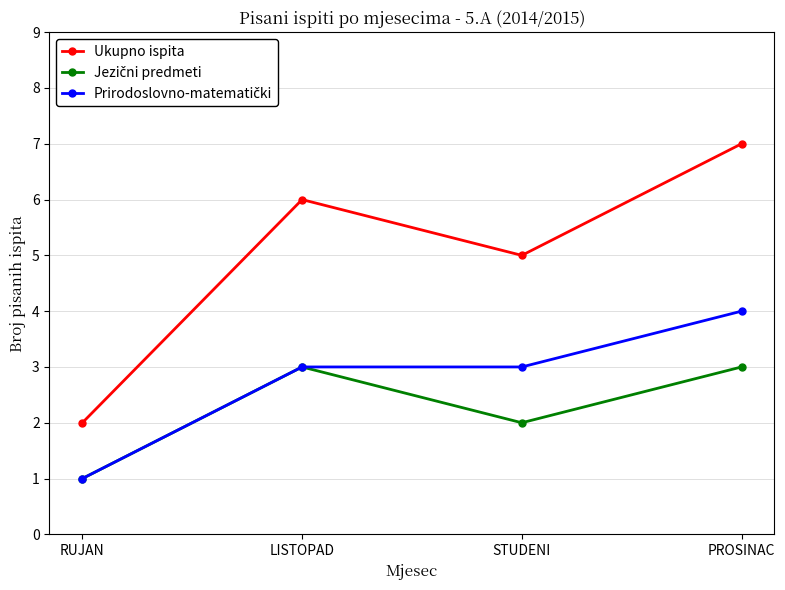

True or false: Ukupno ispita has a value of 3 at RUJAN.

False